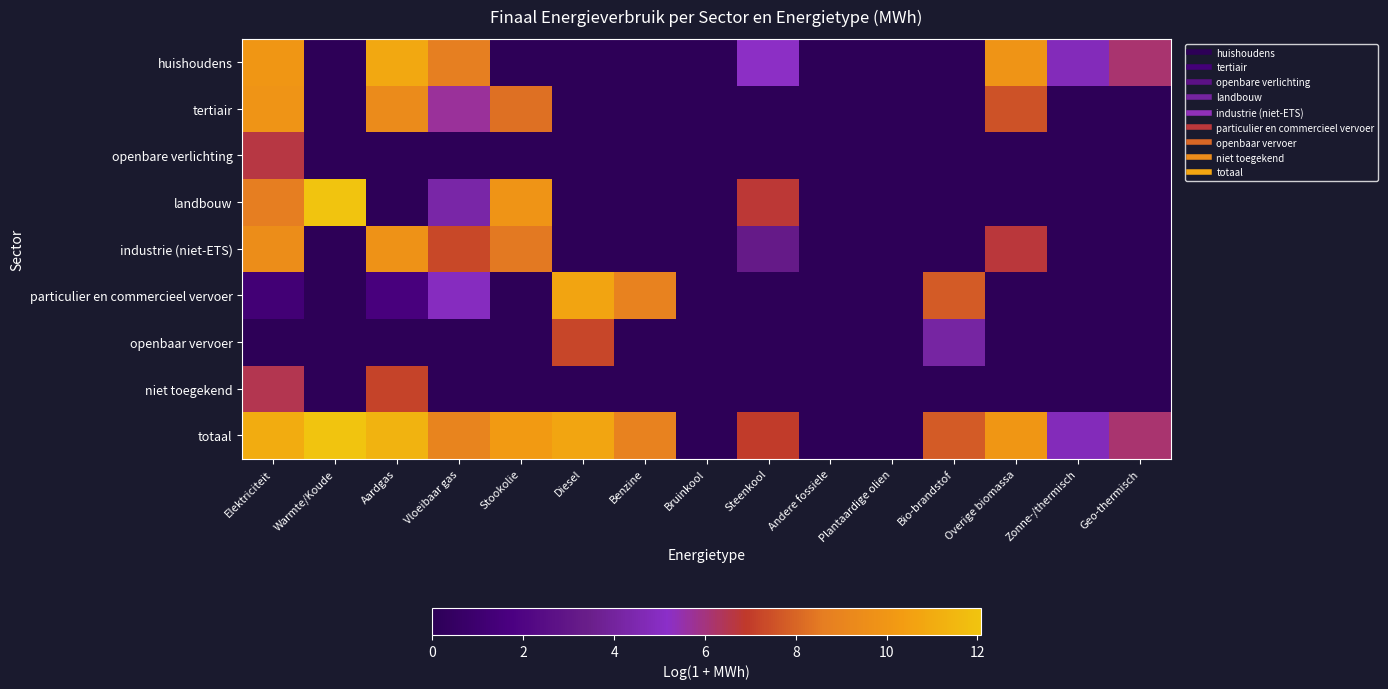

Reading left to right, transcribe all the data shown in this chart.

huishoudens: Elektriciteit=10.0	Warmte/Koude=0.0	Aardgas=10.9	Vloeibaar gas=8.7	Stookolie=0.0	Diesel=0.0	Benzine=0.0	Bruinkool=0.0	Steenkool=5.2	Andere fossiele=0.0	Plantaardige olien=0.0	Bio-brandstof=0.0	Overige biomassa=9.9	Zonne-/thermisch=4.8	Geo-thermisch=6.2
tertiair: Elektriciteit=9.9	Warmte/Koude=0.0	Aardgas=9.4	Vloeibaar gas=5.7	Stookolie=8.3	Diesel=0.0	Benzine=0.0	Bruinkool=0.0	Steenkool=0.0	Andere fossiele=0.0	Plantaardige olien=0.0	Bio-brandstof=0.0	Overige biomassa=7.5	Zonne-/thermisch=0.0	Geo-thermisch=0.0
openbare verlichting: Elektriciteit=6.6	Warmte/Koude=0.0	Aardgas=0.0	Vloeibaar gas=0.0	Stookolie=0.0	Diesel=0.0	Benzine=0.0	Bruinkool=0.0	Steenkool=0.0	Andere fossiele=0.0	Plantaardige olien=0.0	Bio-brandstof=0.0	Overige biomassa=0.0	Zonne-/thermisch=0.0	Geo-thermisch=0.0
landbouw: Elektriciteit=8.6	Warmte/Koude=12.1	Aardgas=0.0	Vloeibaar gas=4.3	Stookolie=9.9	Diesel=0.0	Benzine=0.0	Bruinkool=0.0	Steenkool=6.8	Andere fossiele=0.0	Plantaardige olien=0.0	Bio-brandstof=0.0	Overige biomassa=0.0	Zonne-/thermisch=0.0	Geo-thermisch=0.0
industrie (niet-ETS): Elektriciteit=9.5	Warmte/Koude=0.0	Aardgas=9.8	Vloeibaar gas=7.3	Stookolie=8.5	Diesel=0.0	Benzine=0.0	Bruinkool=0.0	Steenkool=3.2	Andere fossiele=0.0	Plantaardige olien=0.0	Bio-brandstof=0.0	Overige biomassa=6.7	Zonne-/thermisch=0.0	Geo-thermisch=0.0
particulier en commercieel vervoer: Elektriciteit=1.2	Warmte/Koude=0.0	Aardgas=1.6	Vloeibaar gas=4.9	Stookolie=0.0	Diesel=10.7	Benzine=8.9	Bruinkool=0.0	Steenkool=0.0	Andere fossiele=0.0	Plantaardige olien=0.0	Bio-brandstof=7.7	Overige biomassa=0.0	Zonne-/thermisch=0.0	Geo-thermisch=0.0
openbaar vervoer: Elektriciteit=0.0	Warmte/Koude=0.0	Aardgas=0.0	Vloeibaar gas=0.0	Stookolie=0.0	Diesel=7.2	Benzine=0.0	Bruinkool=0.0	Steenkool=0.0	Andere fossiele=0.0	Plantaardige olien=0.0	Bio-brandstof=4.1	Overige biomassa=0.0	Zonne-/thermisch=0.0	Geo-thermisch=0.0
niet toegekend: Elektriciteit=6.5	Warmte/Koude=0.0	Aardgas=7.2	Vloeibaar gas=0.0	Stookolie=0.0	Diesel=0.0	Benzine=0.0	Bruinkool=0.0	Steenkool=0.0	Andere fossiele=0.0	Plantaardige olien=0.0	Bio-brandstof=0.0	Overige biomassa=0.0	Zonne-/thermisch=0.0	Geo-thermisch=0.0
totaal: Elektriciteit=11.0	Warmte/Koude=12.1	Aardgas=11.3	Vloeibaar gas=9.0	Stookolie=10.3	Diesel=10.7	Benzine=8.9	Bruinkool=0.0	Steenkool=7.0	Andere fossiele=0.0	Plantaardige olien=0.0	Bio-brandstof=7.8	Overige biomassa=10.0	Zonne-/thermisch=4.8	Geo-thermisch=6.2